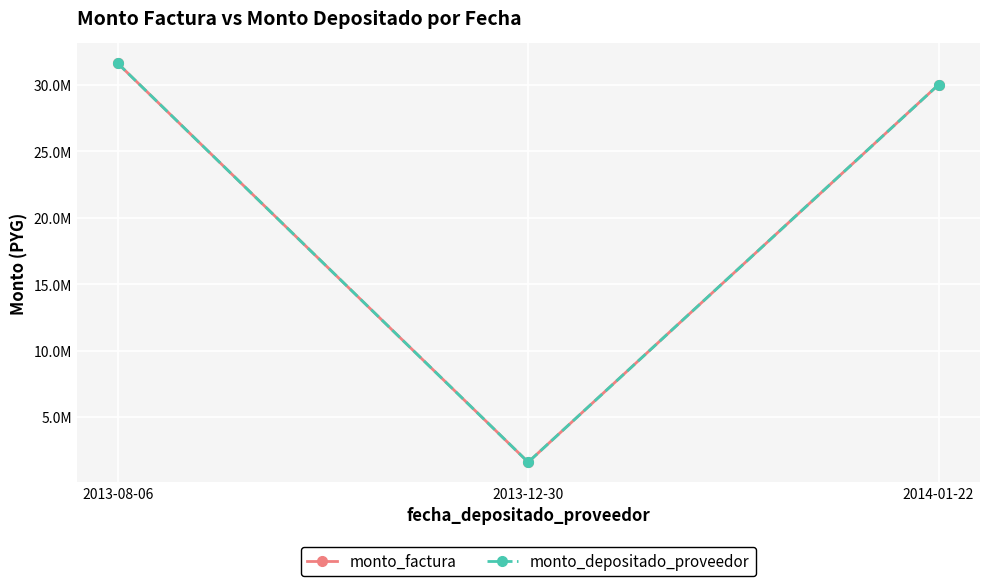

Is this an area chart (filled region under the line)?

No